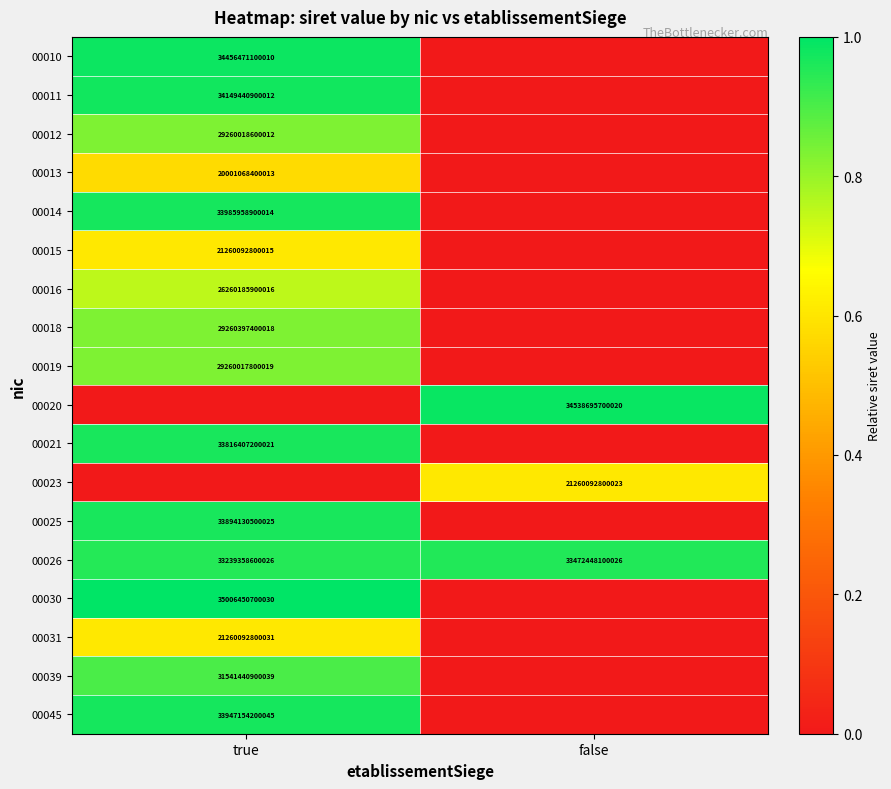

The 00011 series shows 34149440900012 at true. True or false?

True